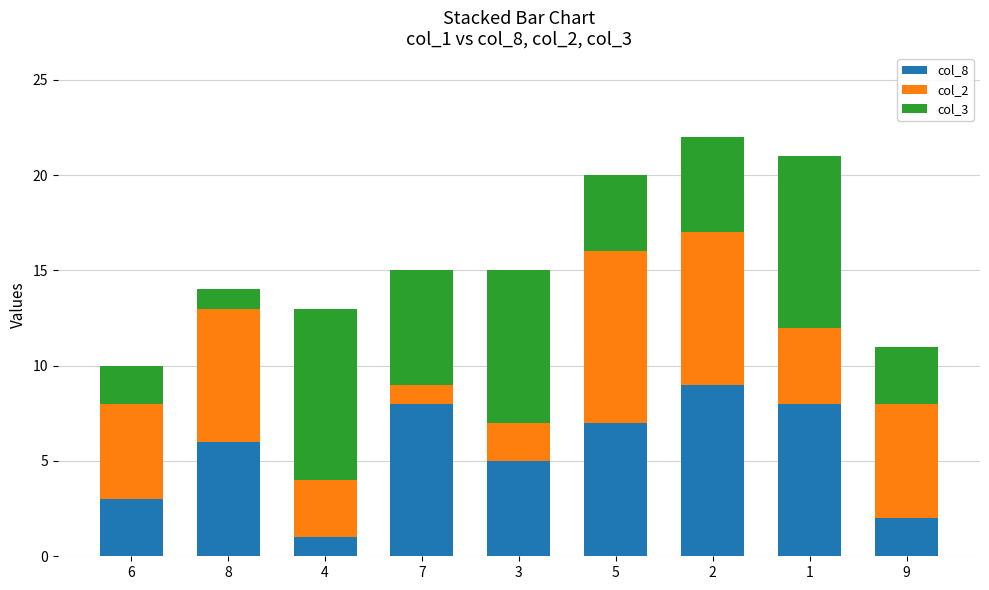

The col_8 series shows 5 at 3. True or false?

True